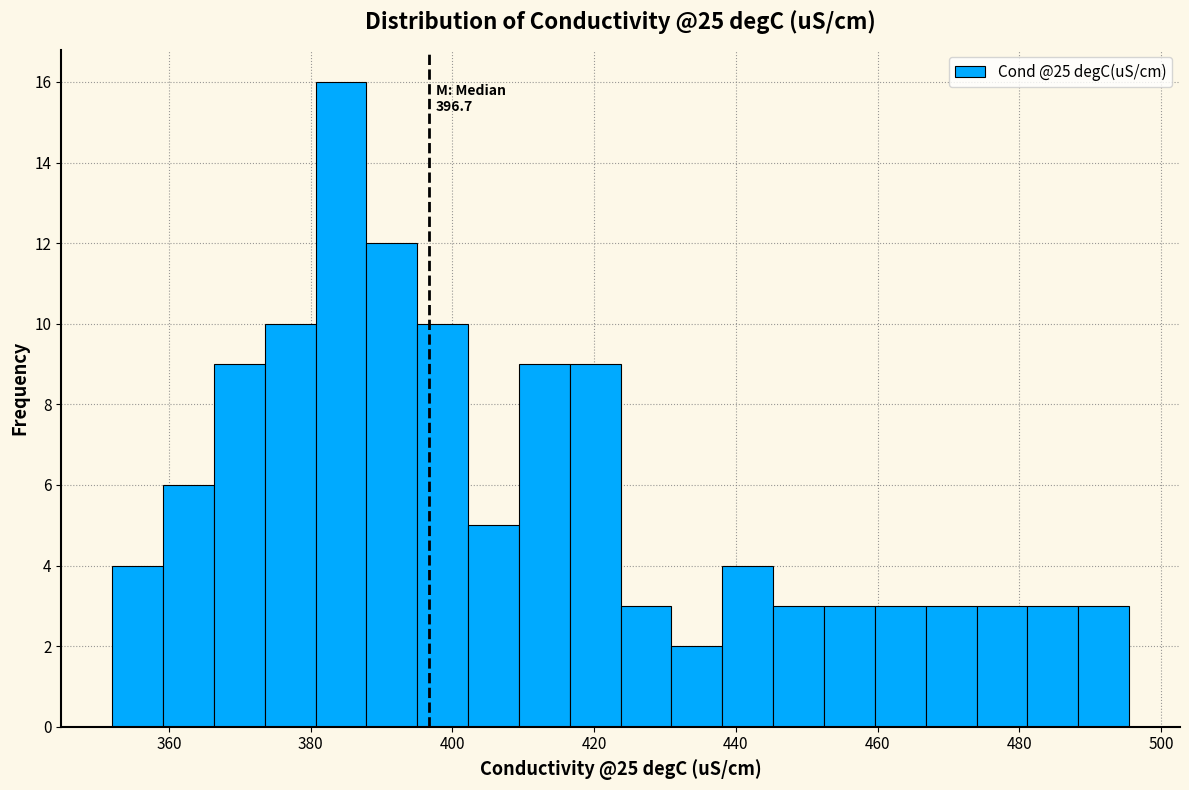

Read against the x-axis, roughly where is the centre of the tallest bar?

384